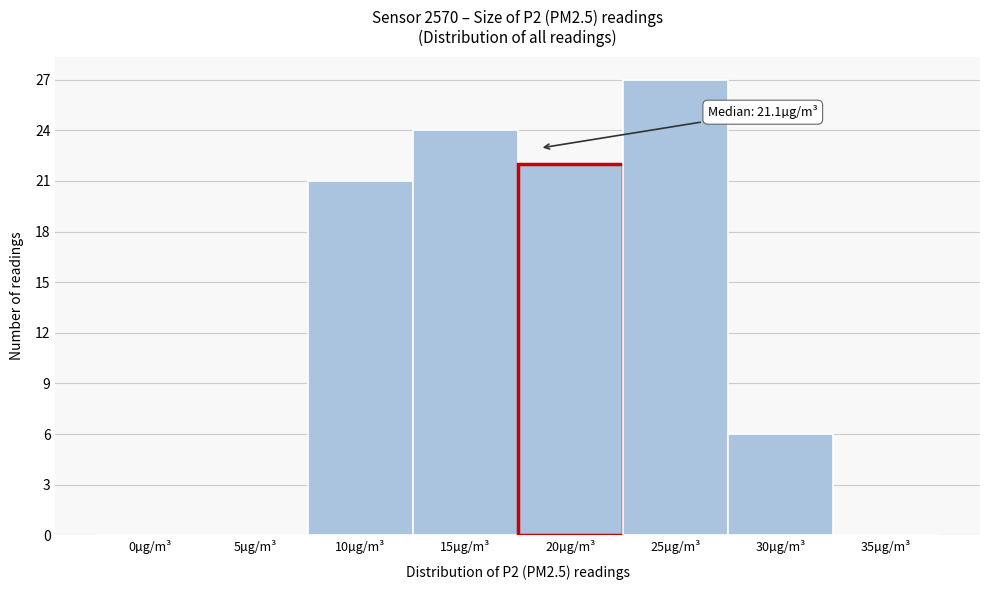

Reading right to left, what are all the values shown in this chart?

35µg/m³=0	30µg/m³=6	25µg/m³=27	20µg/m³=22	15µg/m³=24	10µg/m³=21	5µg/m³=0	0µg/m³=0